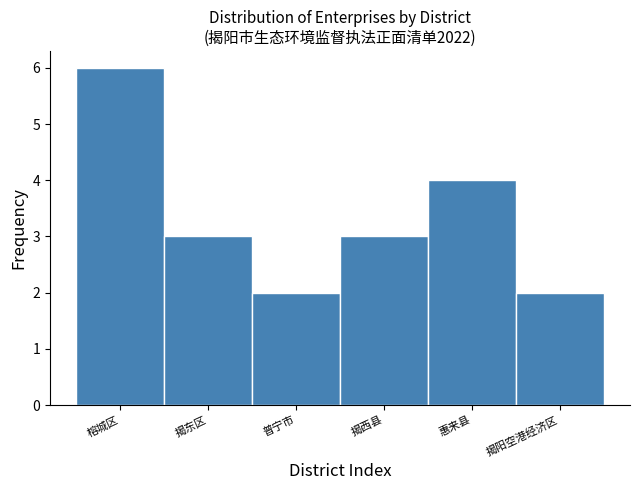

Reading left to right, extract all data points from this chart.

6	3	2	3	4	2